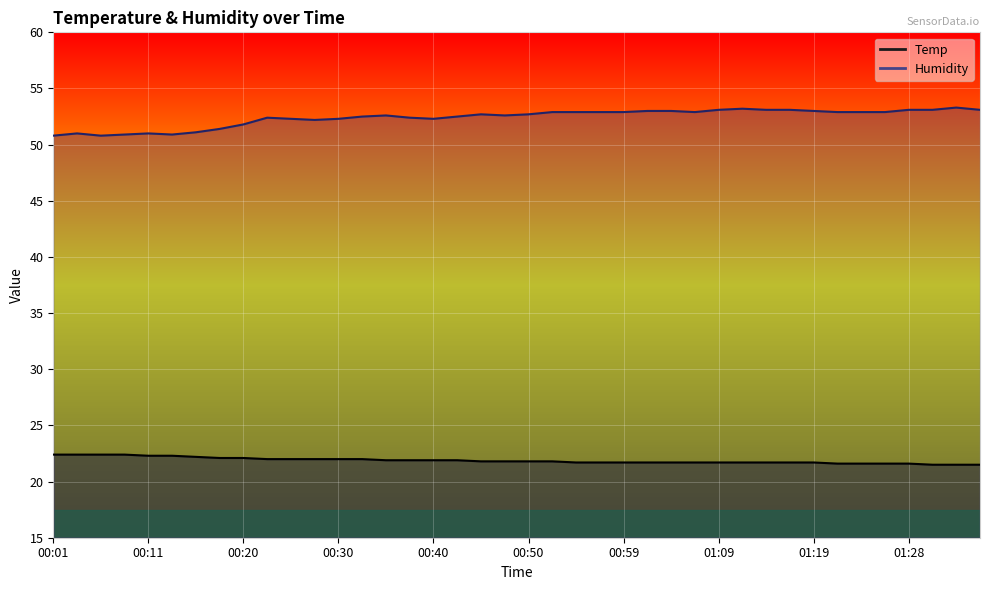

What is the sum of all Temp values?

875.0